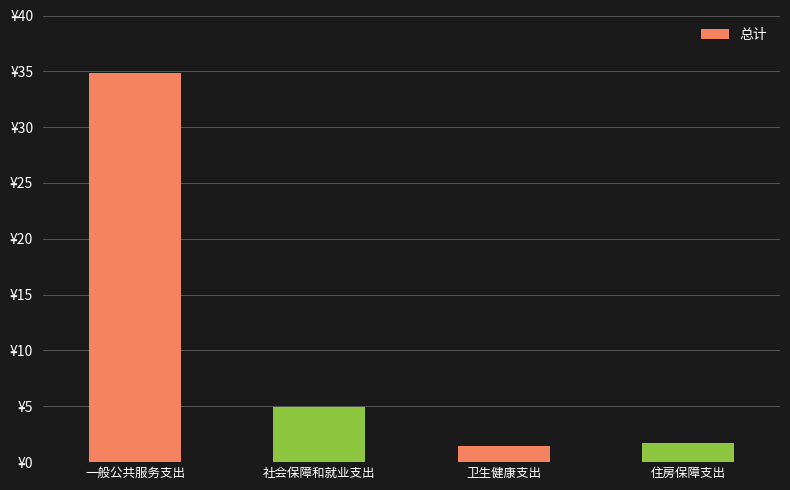

The value at 一般公共服务支出 is 34.8. True or false?

True